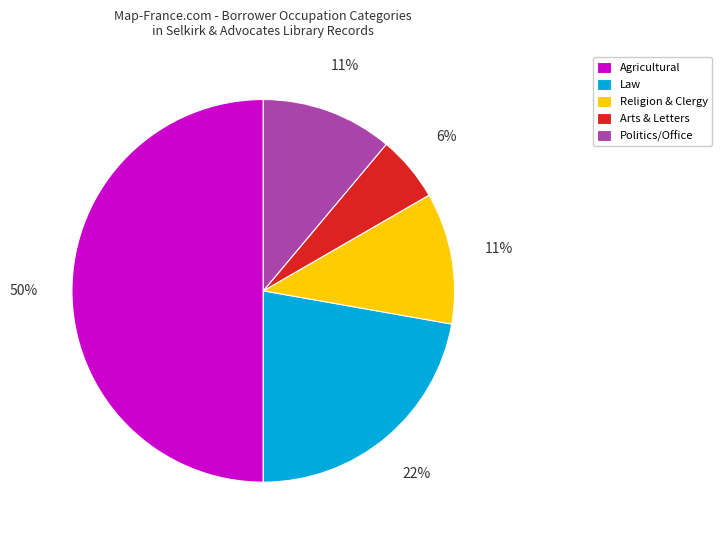

Between Arts & Letters and Agricultural, which is larger?

Agricultural